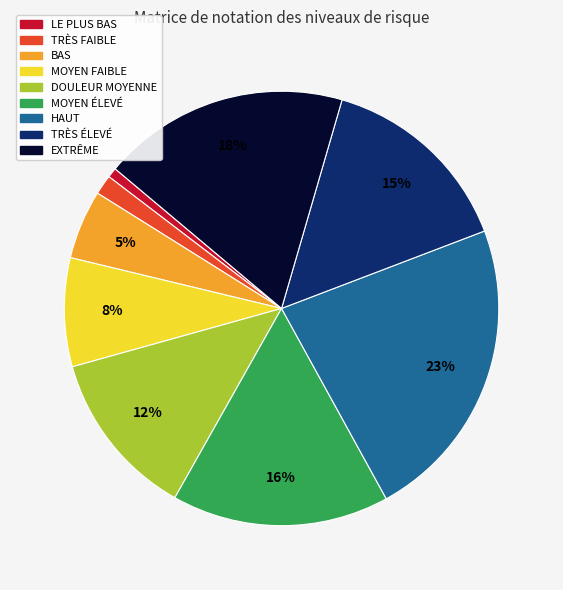

Is there a majority slice in this chart?

No